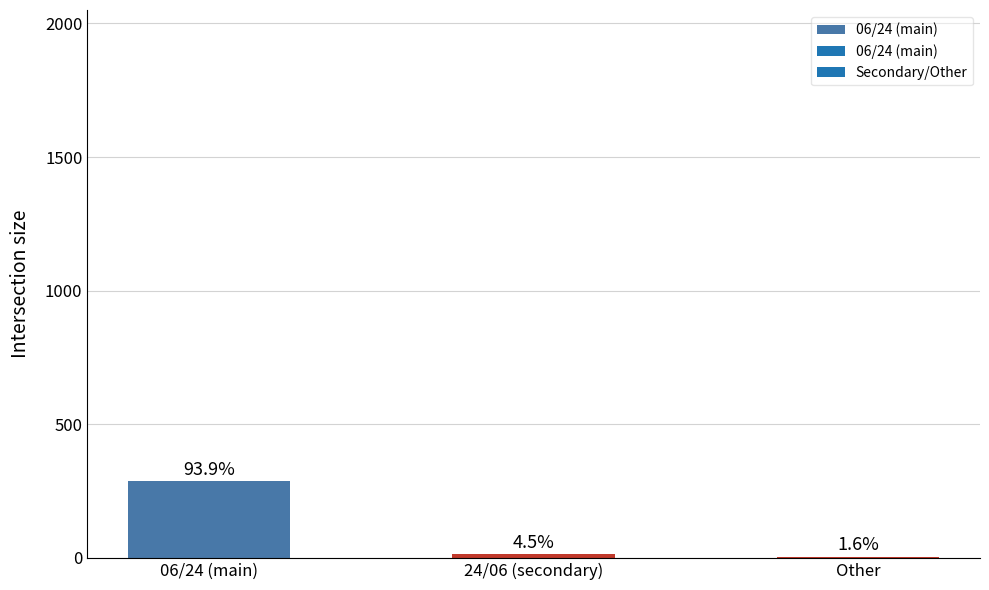

Is it true that the value at 24/06 (secondary) is 14?

True